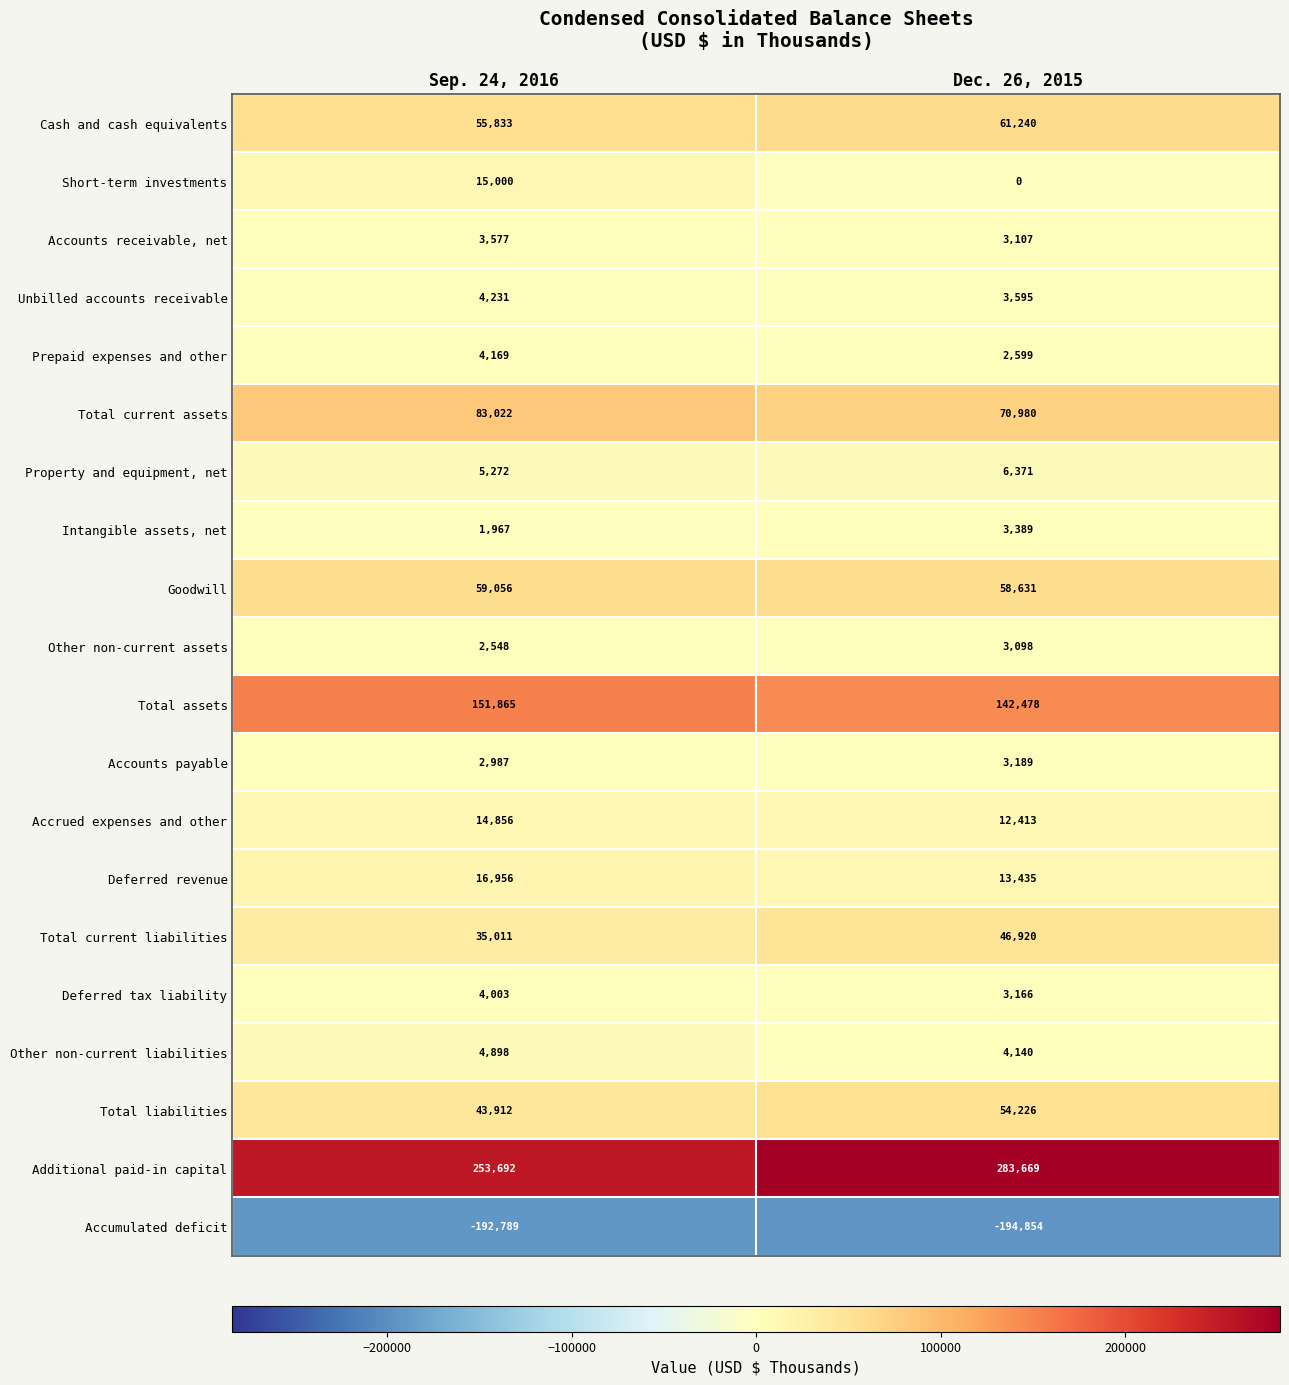

At which category is the sum across all series the highest?

Dec. 26, 2015